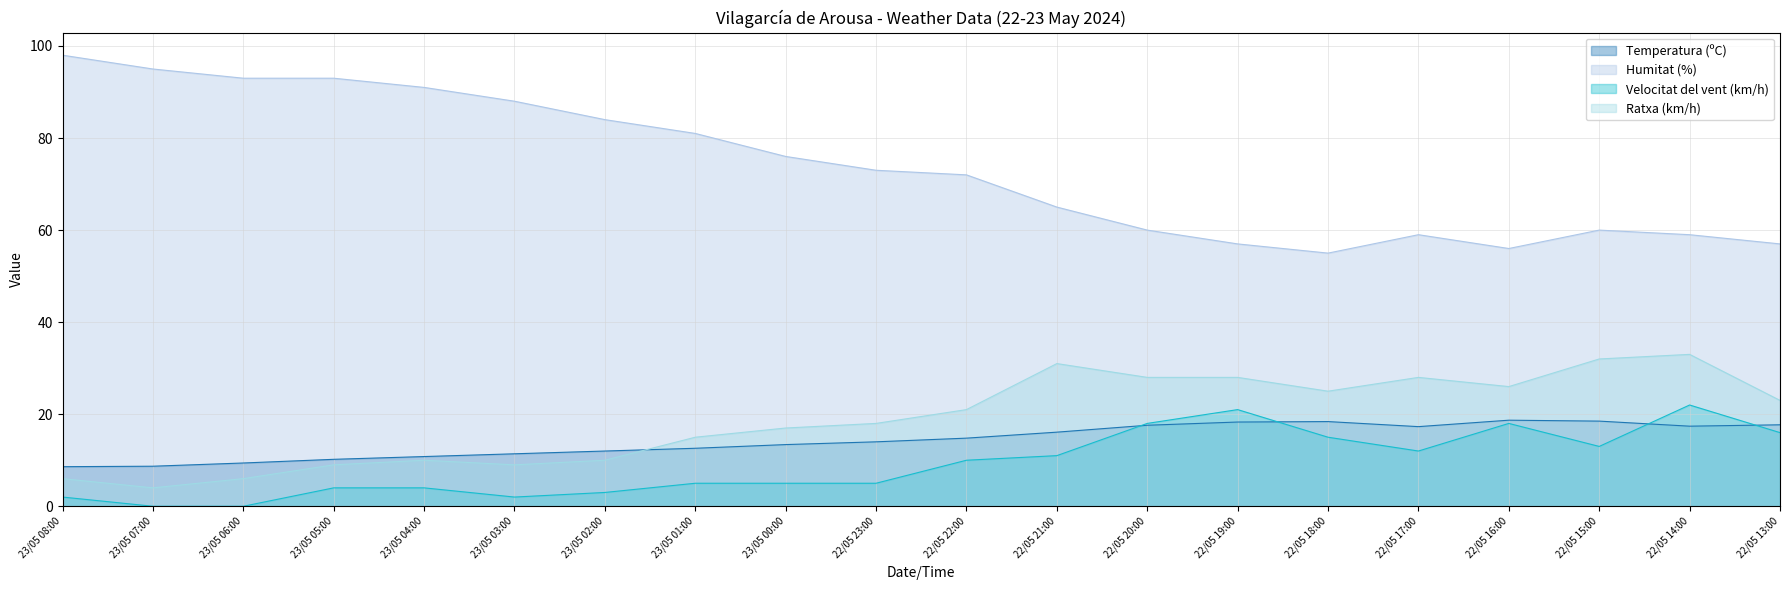

What is the value of the Ratxa (km/h) point at the 15th from the left?

25.0